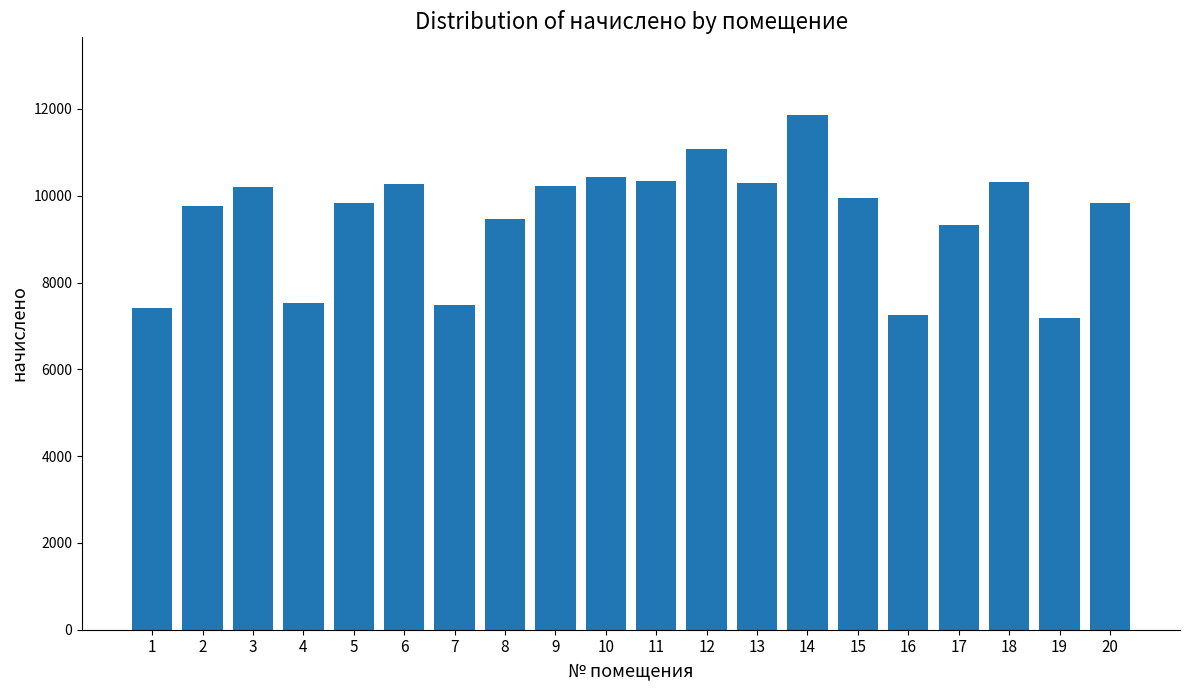

How many data points are above 9955?

10